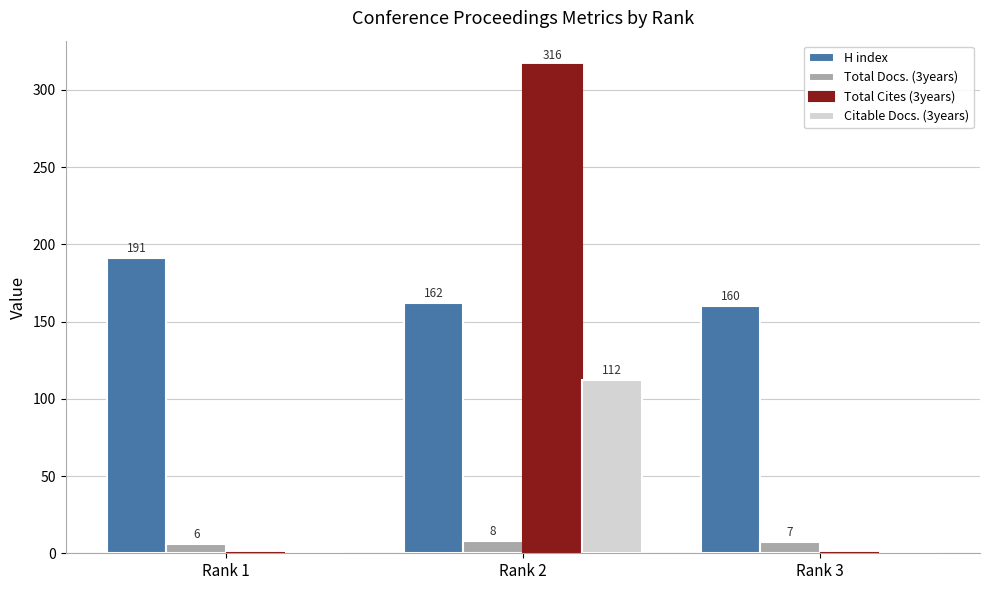

Between Rank 2 and Rank 3, which series saw the biggest shift?

Total Cites (3years)